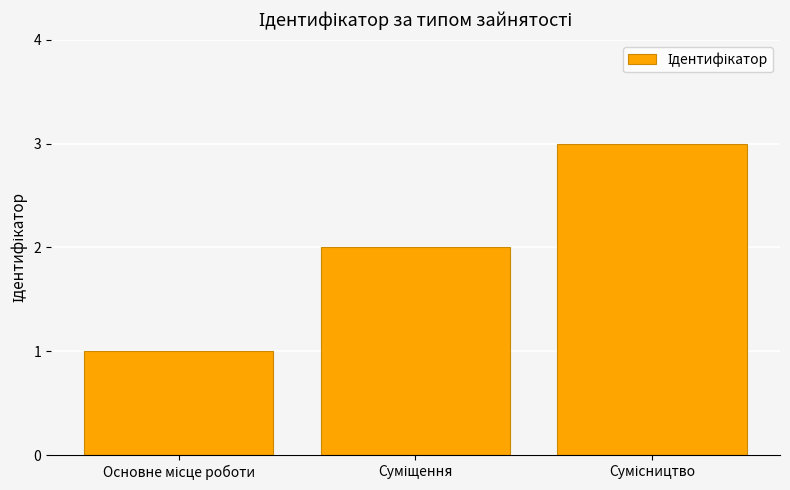

Reading left to right, what are all the values shown in this chart?

1	2	3